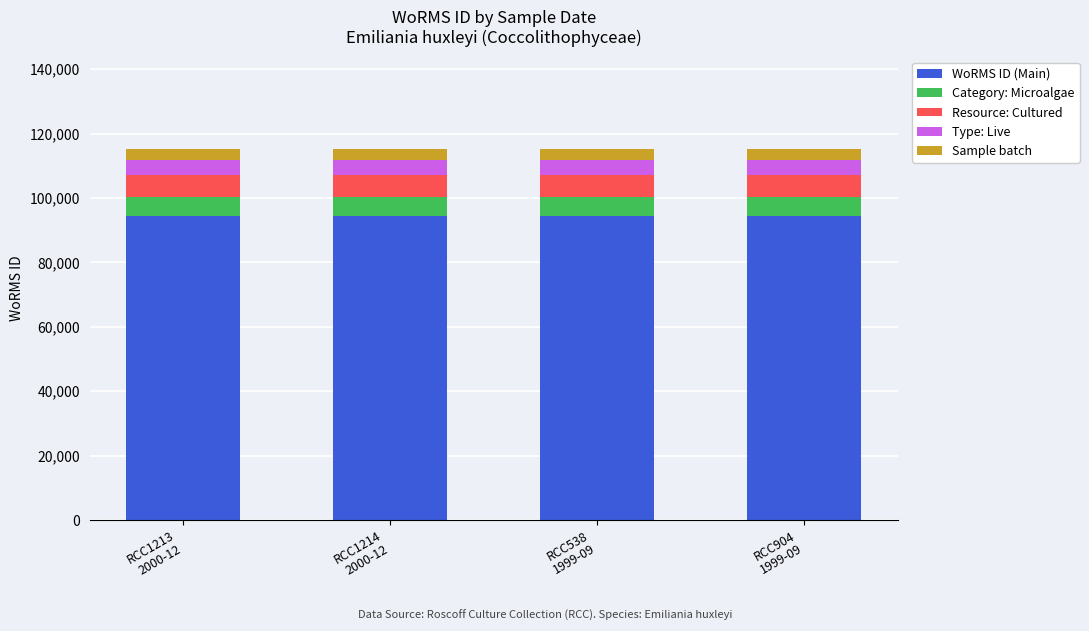

What is the minimum value for WoRMS ID (Main)?

94385.3